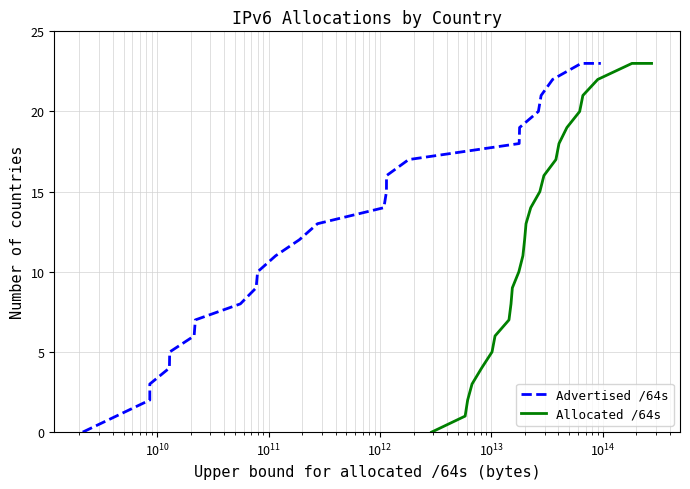

How many data points in Allocated /64s are above 12?

12